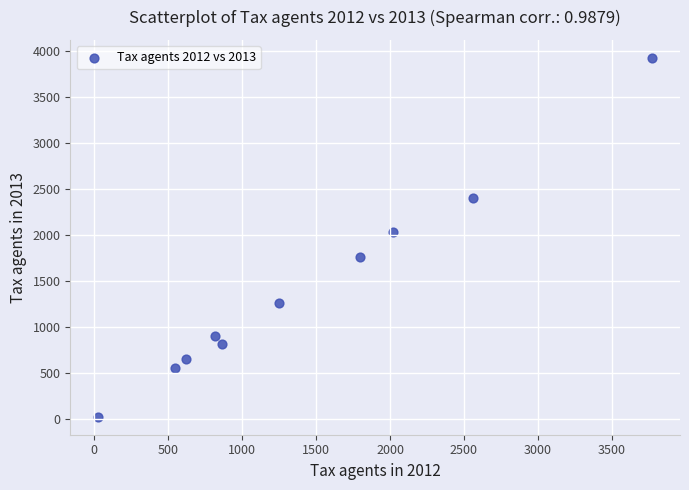

What is the average X value?

1426